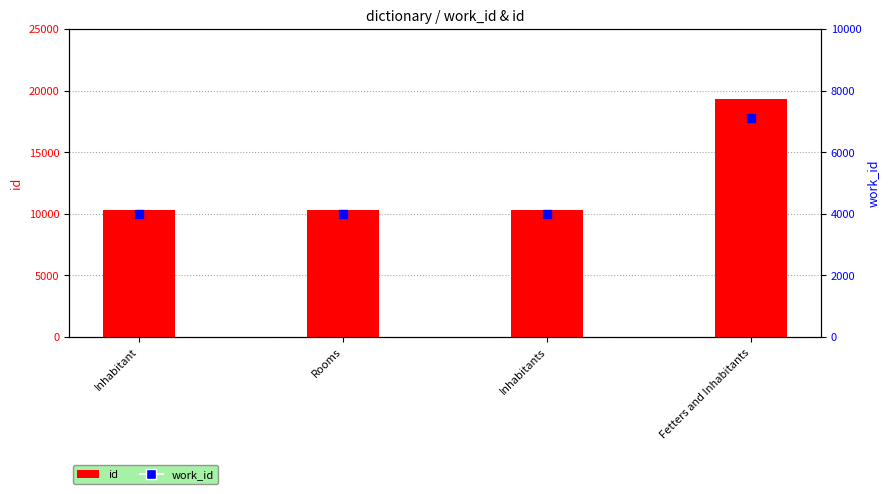

What is the total value across all series at Fetters and Inhabitants?

26431